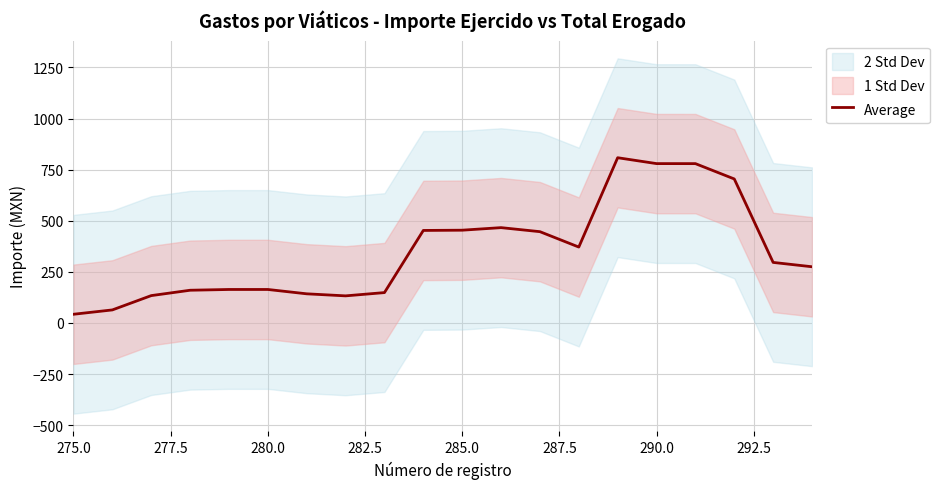

What is the sum of all values?

6983.7